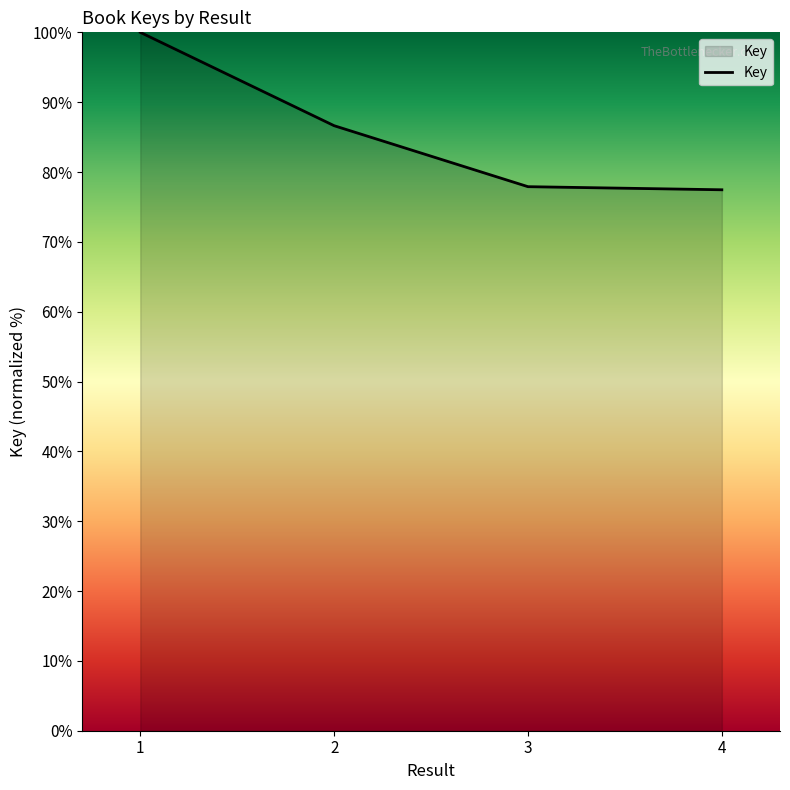

At which label is the value closest to 88?

2